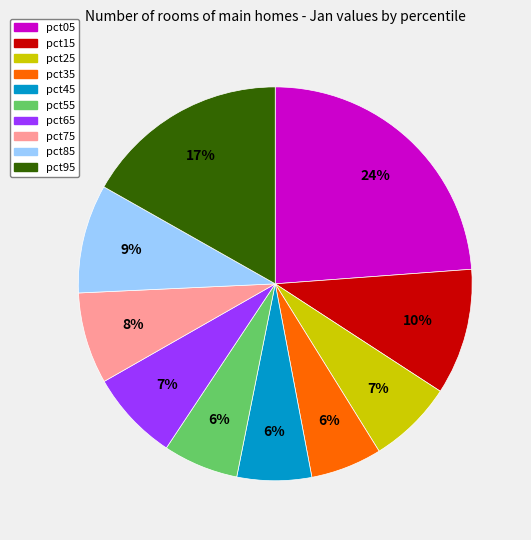

To the nearest percent, what is the difference between the pct85 and pct55 slice percentages?

3%